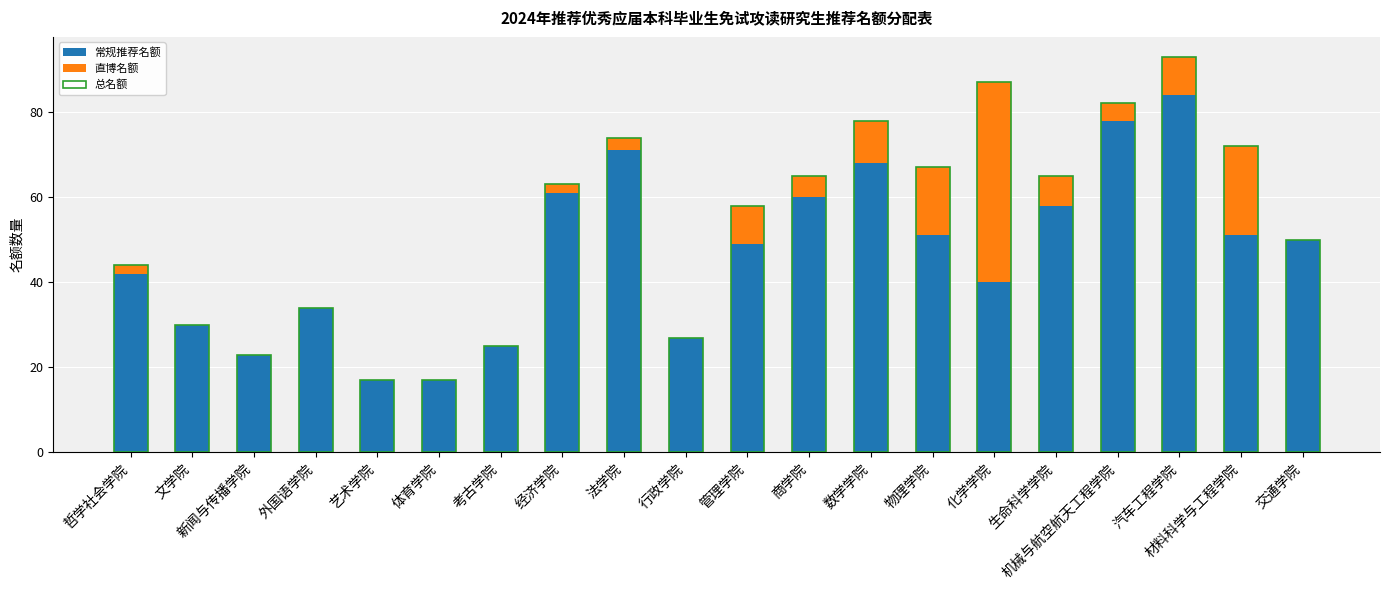

What is the value of the 常规推荐名额 bar at the 4th from the left?

34